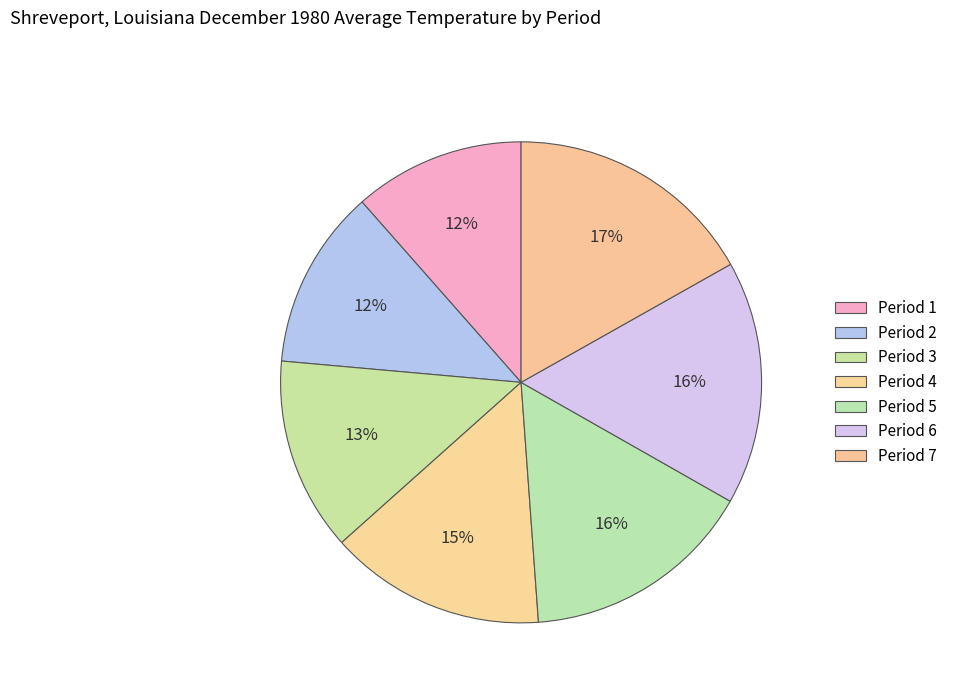

Count the number of slices in the pie.

7